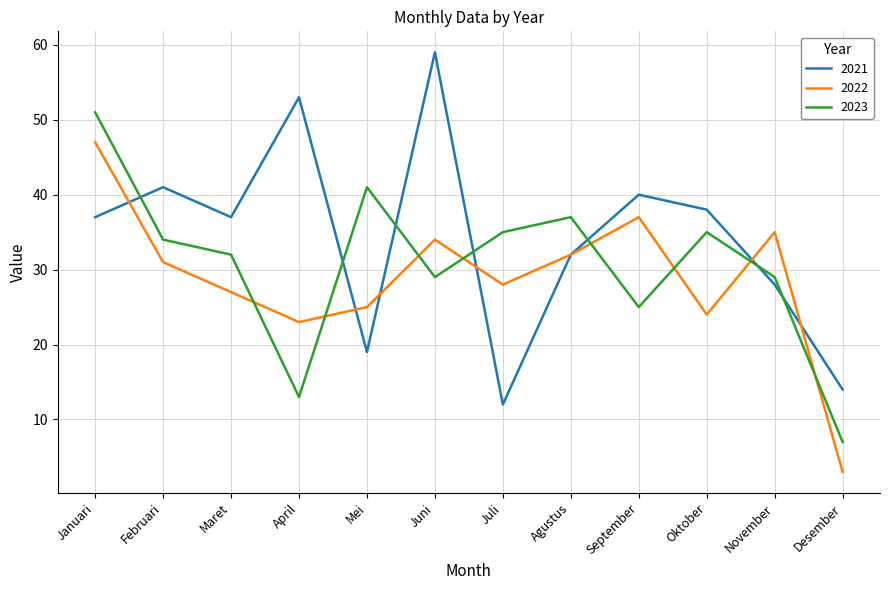

At how many categories does at least one series exceed 48?

3